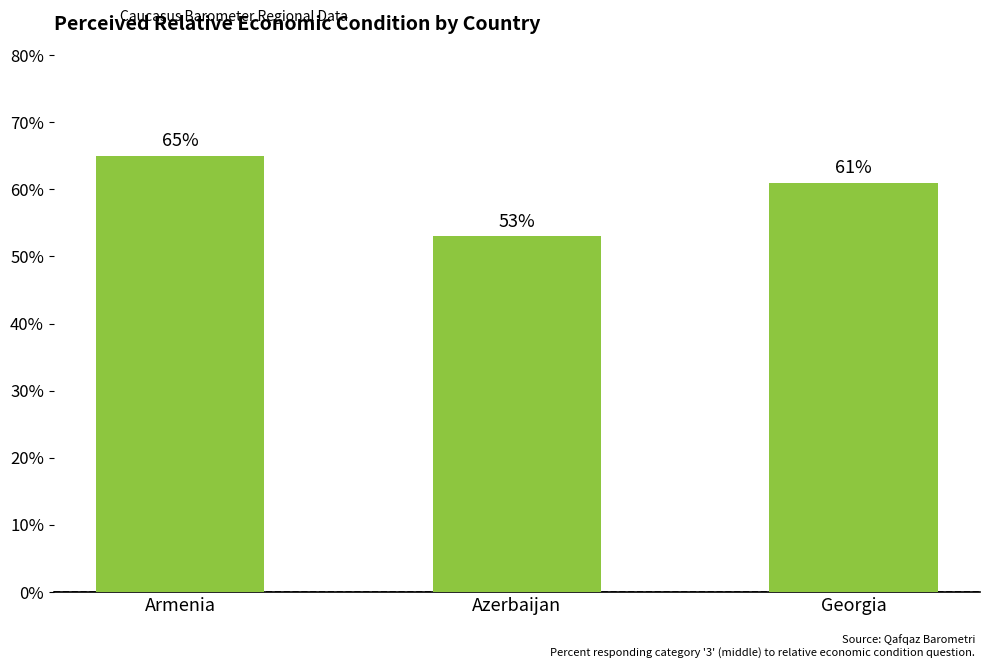

The chart shows a value of 82 at Georgia. True or false?

False